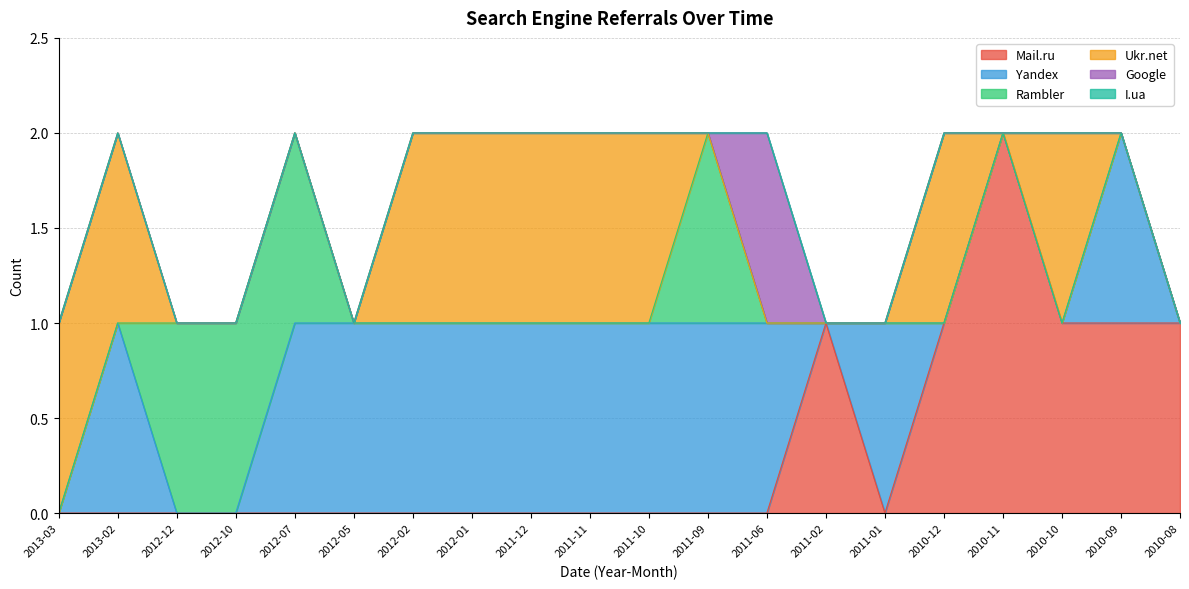

What is the difference between the maximum and minimum values in the Mail.ru series?

2